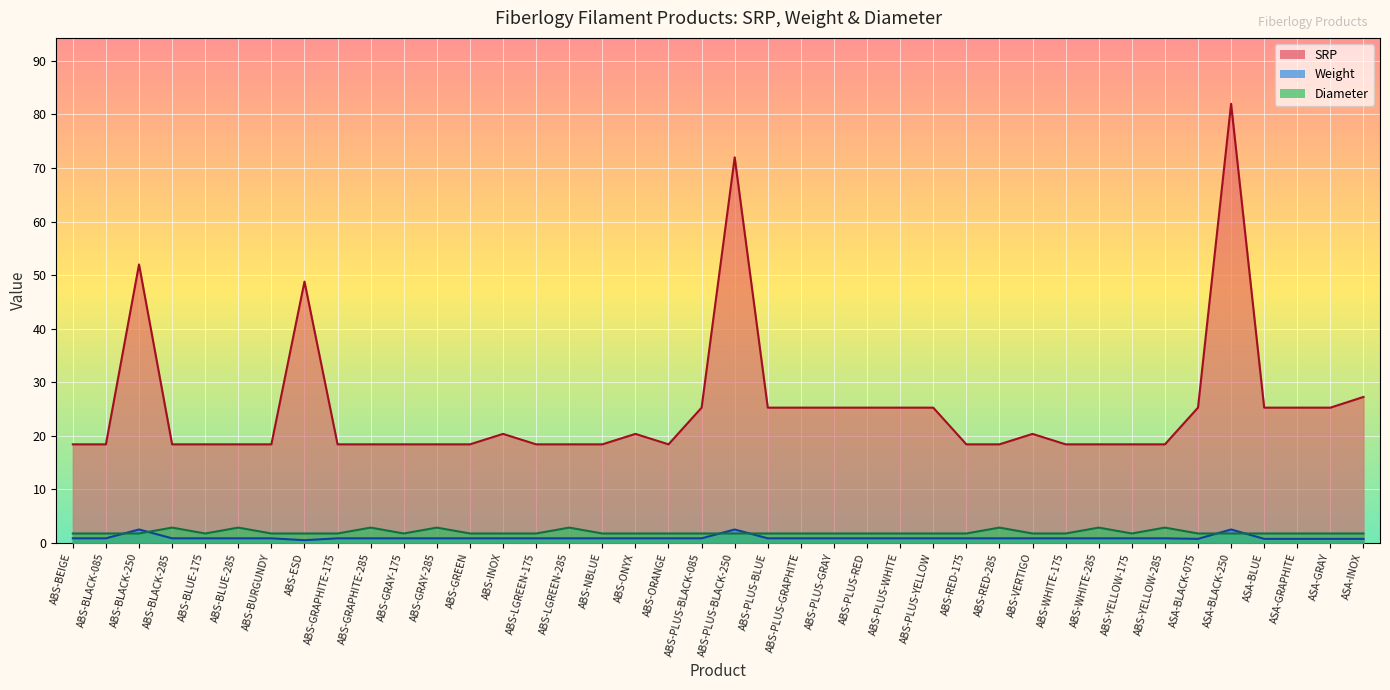

In Diameter, how many points are higher than both neighbors (excluding endpoints)?

8